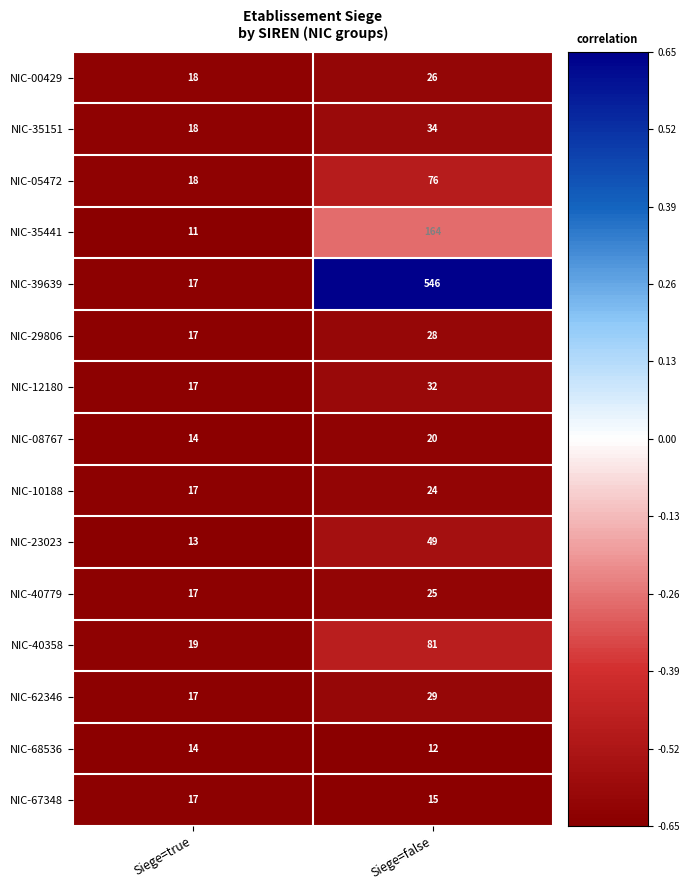

What is the total value across all series at Siege=false?

1161